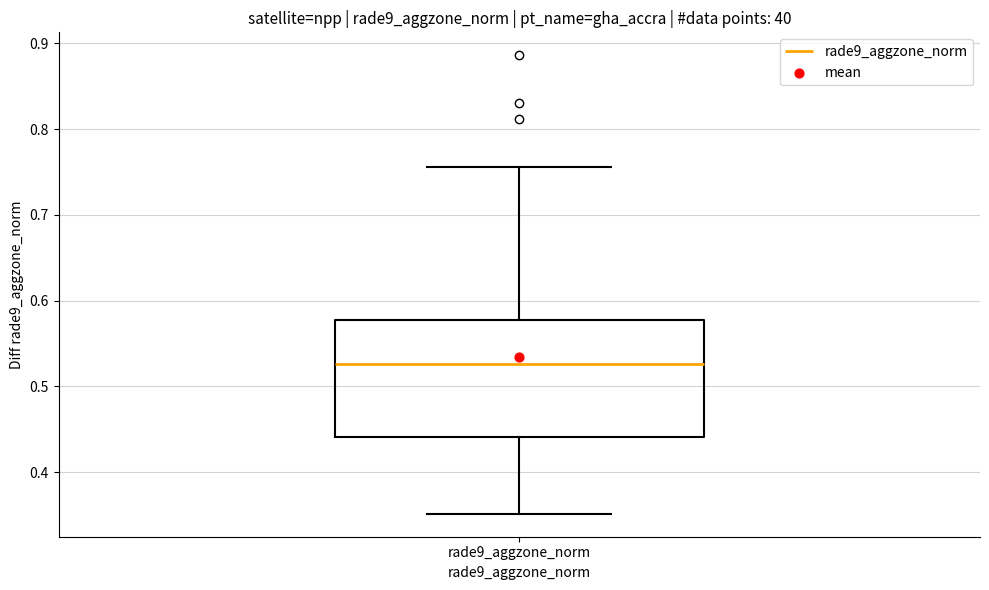

Where does the upper whisker of the box for rade9_aggzone_norm end on the y-axis? The values are not printed on the chart, so give them approximately, as read against the axis.

0.76